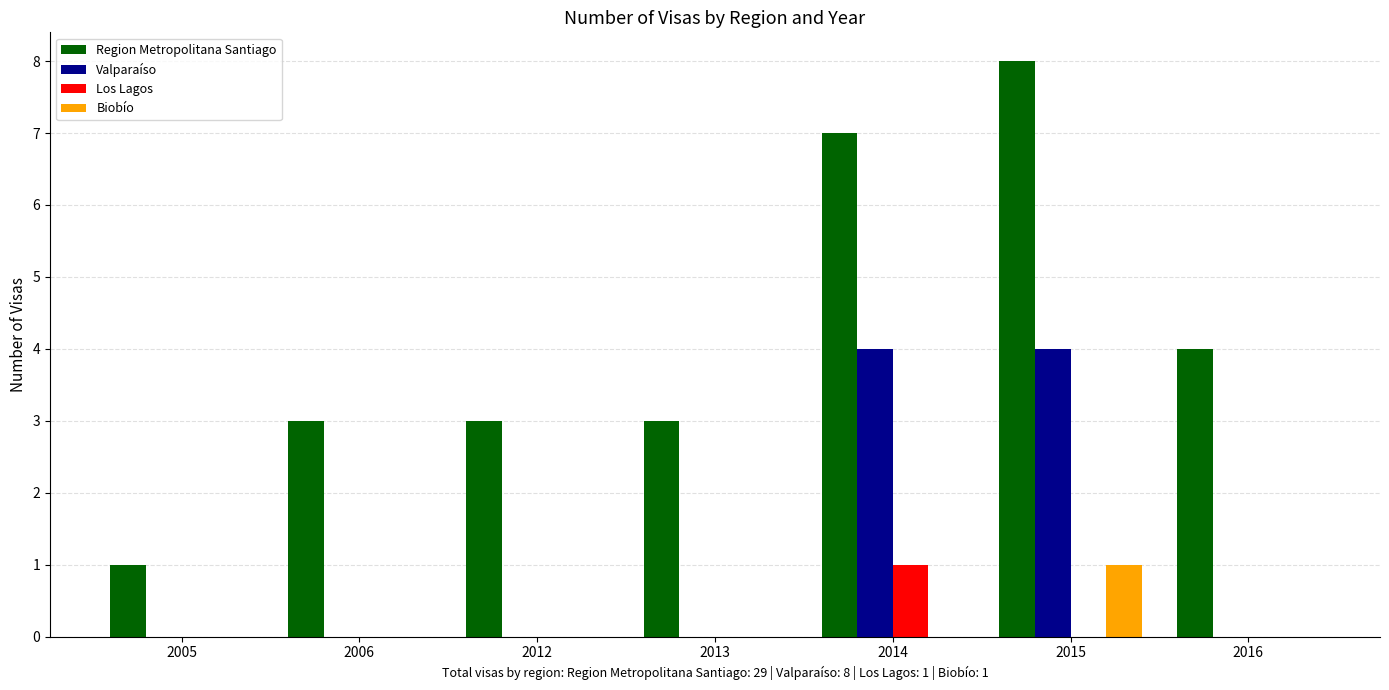

What is the highest value of the Region Metropolitana Santiago series?

8